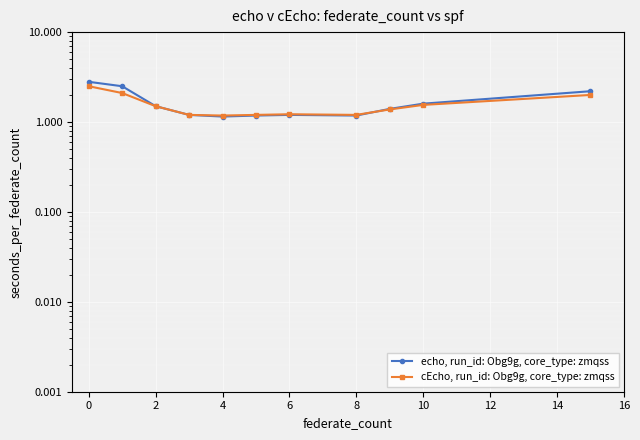

How many lines are shown in the chart?

2